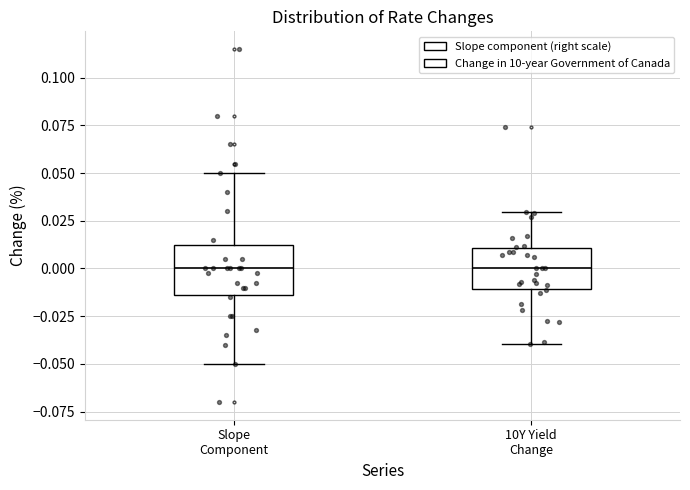

Reading left to right, read every box against the y-axis: the position of its median line, the range the box covers, and the ends of its whiskers. The values are not printed on the chart, so give them approximately, as read against the axis.

Slope Component: median 0.000, box -0.015 to 0.015, whiskers -0.050 to 0.050
10Y Yield Change: median 0.000, box -0.010 to 0.010, whiskers -0.040 to 0.030